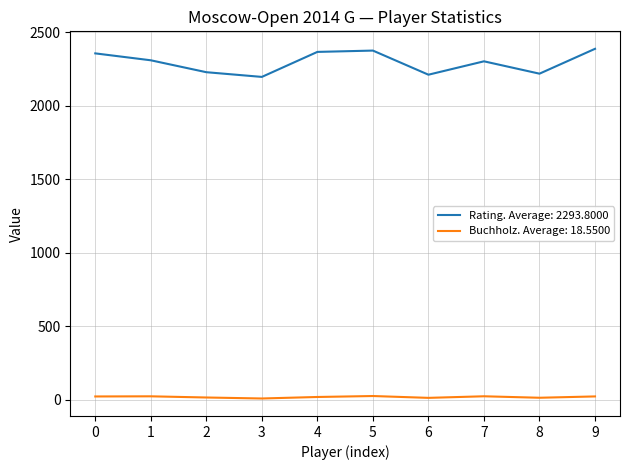

What is the greatest value displayed?

2386.0